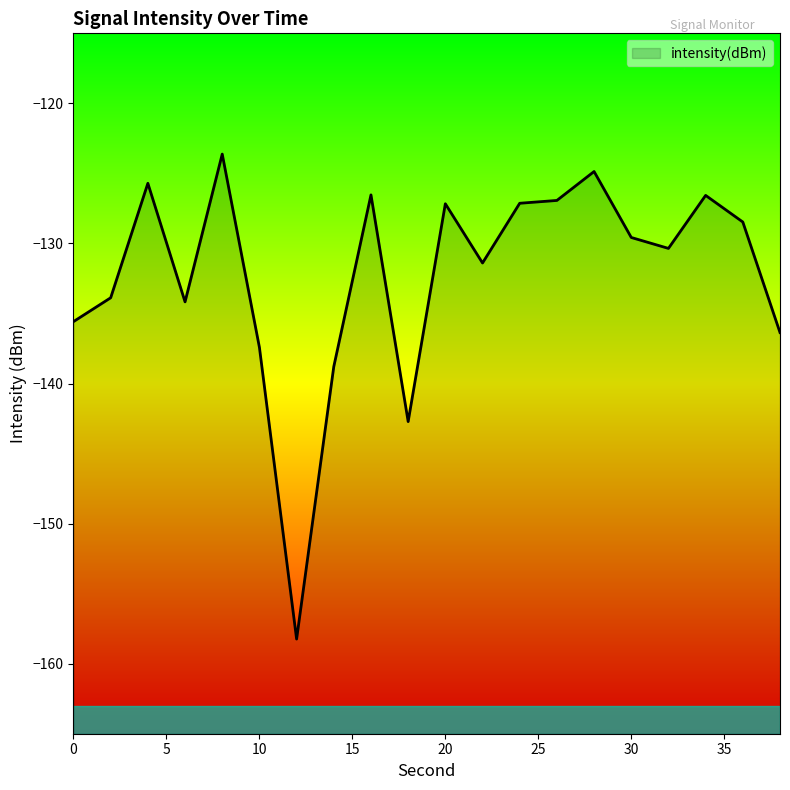

List the labels in order of value, largest first.

8, 28, 4, 16, 34, 26, 24, 20, 36, 30, 32, 22, 2, 6, 0, 38, 10, 14, 18, 12